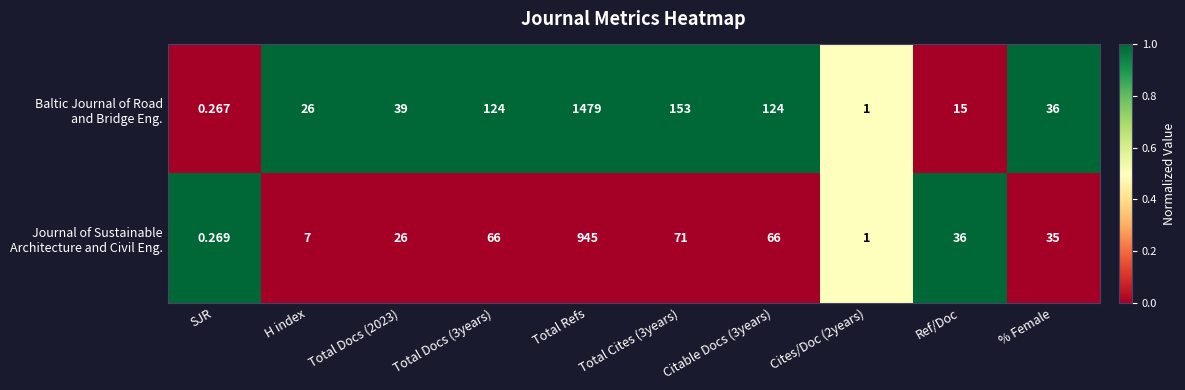

At which category is the sum across all series the highest?

Total Refs